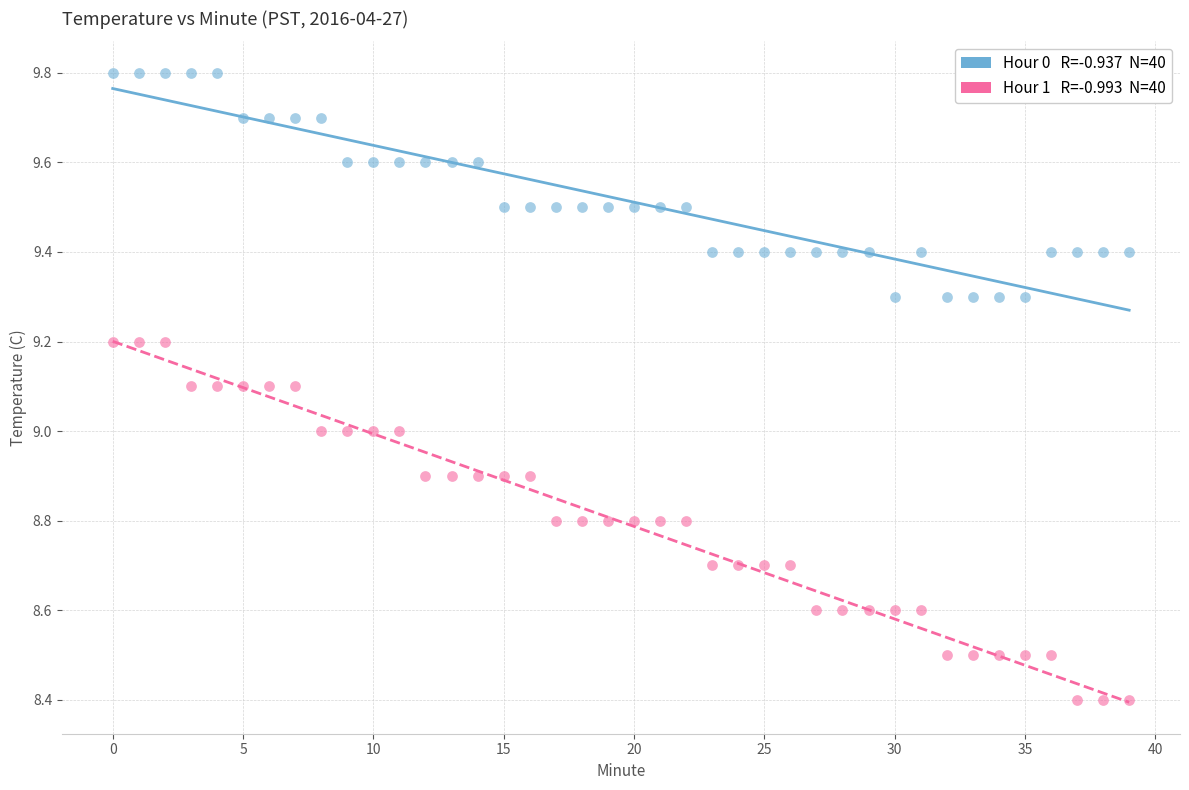

Across all data points, what is the range of Y values (max minus min)?

1.4